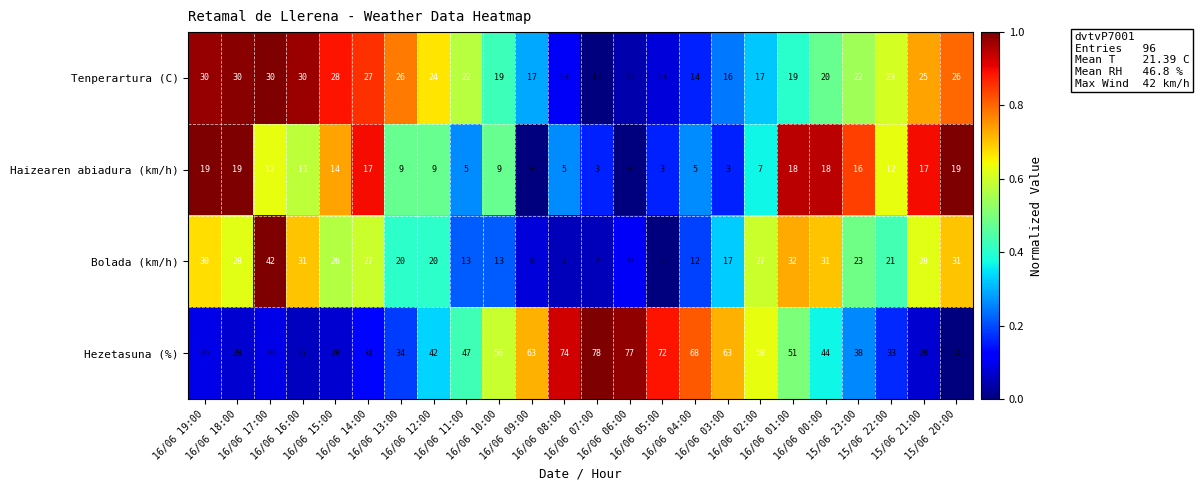

Which series has the largest range (max minus min)?

Hezetasuna (%)